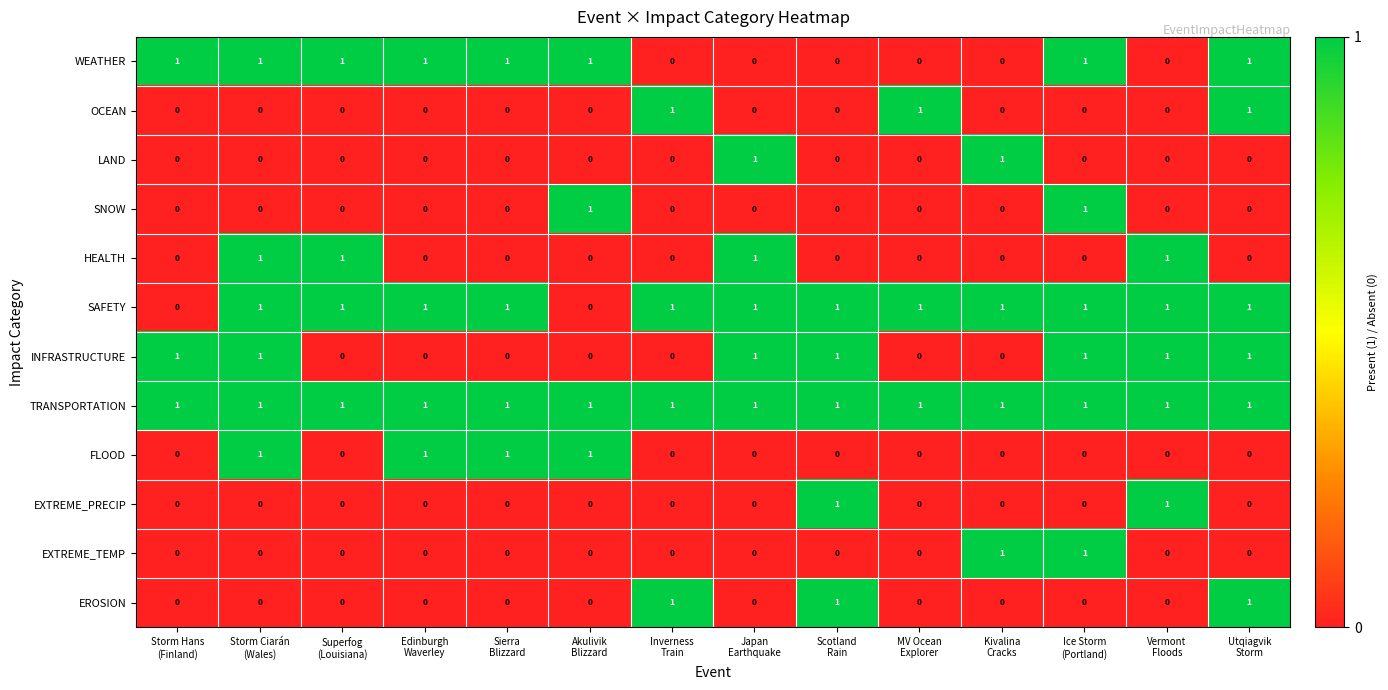

Count the SAFETY values in the range 1 to 2.

12